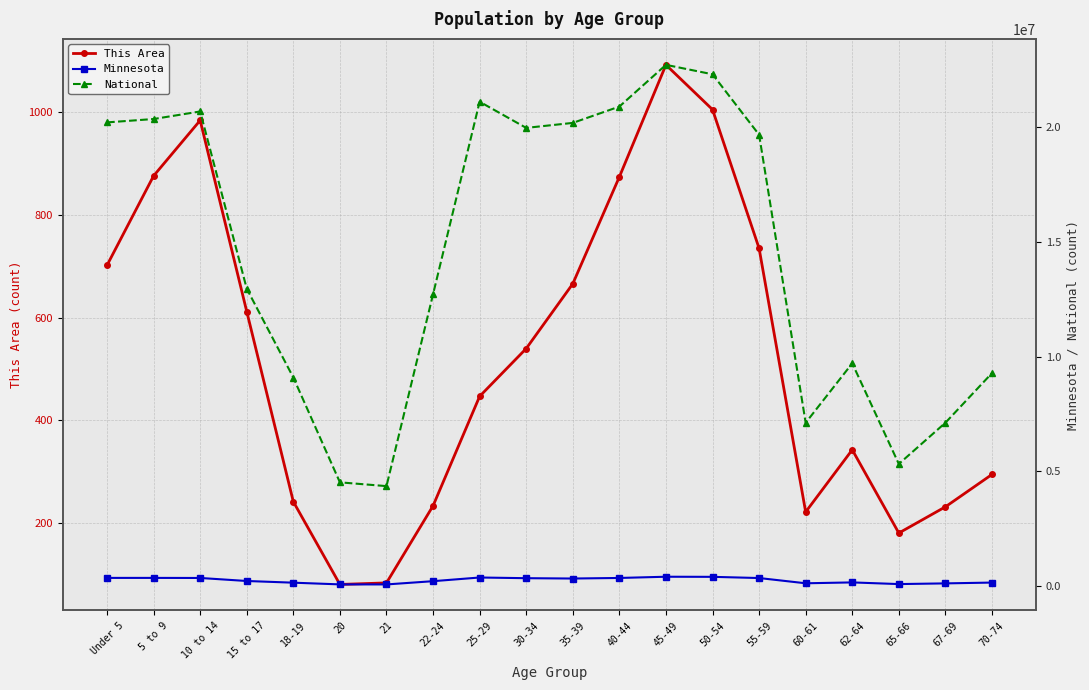

How many distinct data groups are displayed?

3